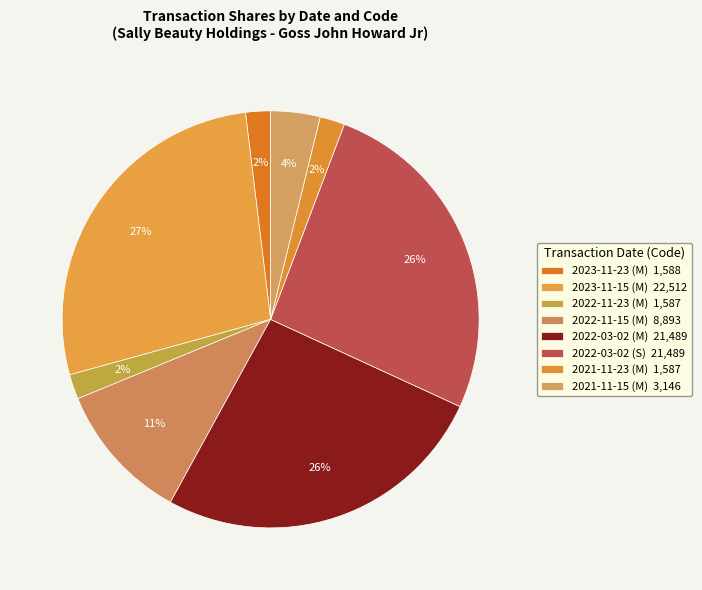

How many slices are in this pie chart?

8